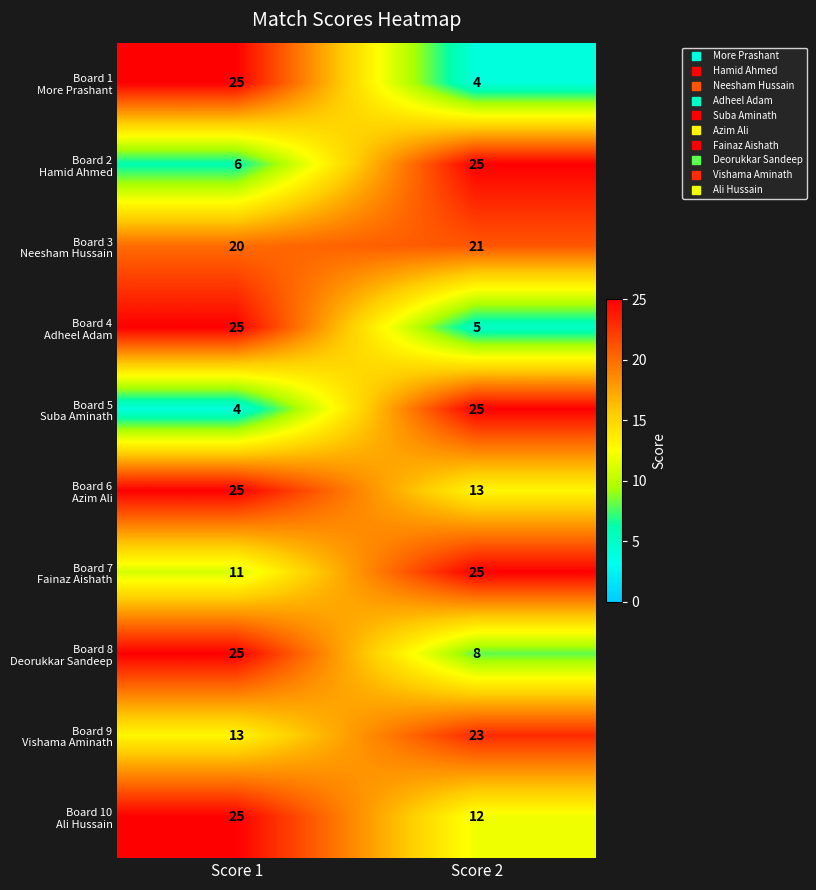

What is the difference between the highest and lowest values at Score 2?

21